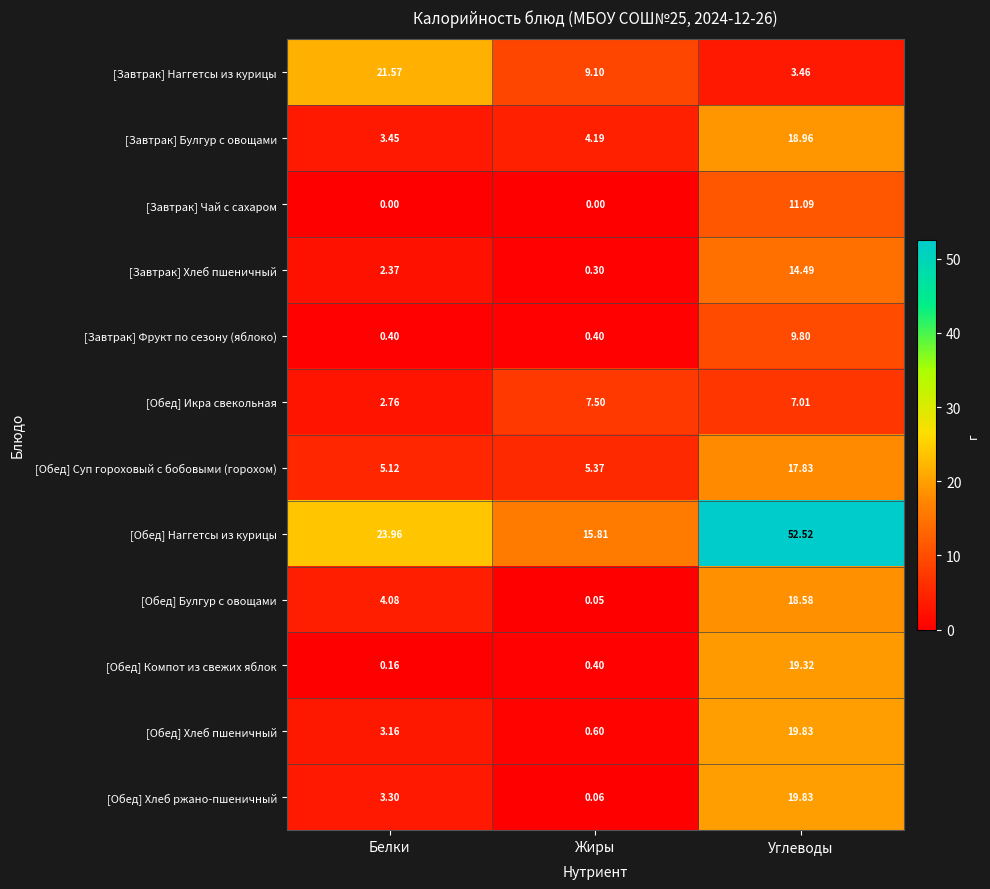

Where does the [Завтрак] Хлеб пшеничный series first go above 2?

Белки